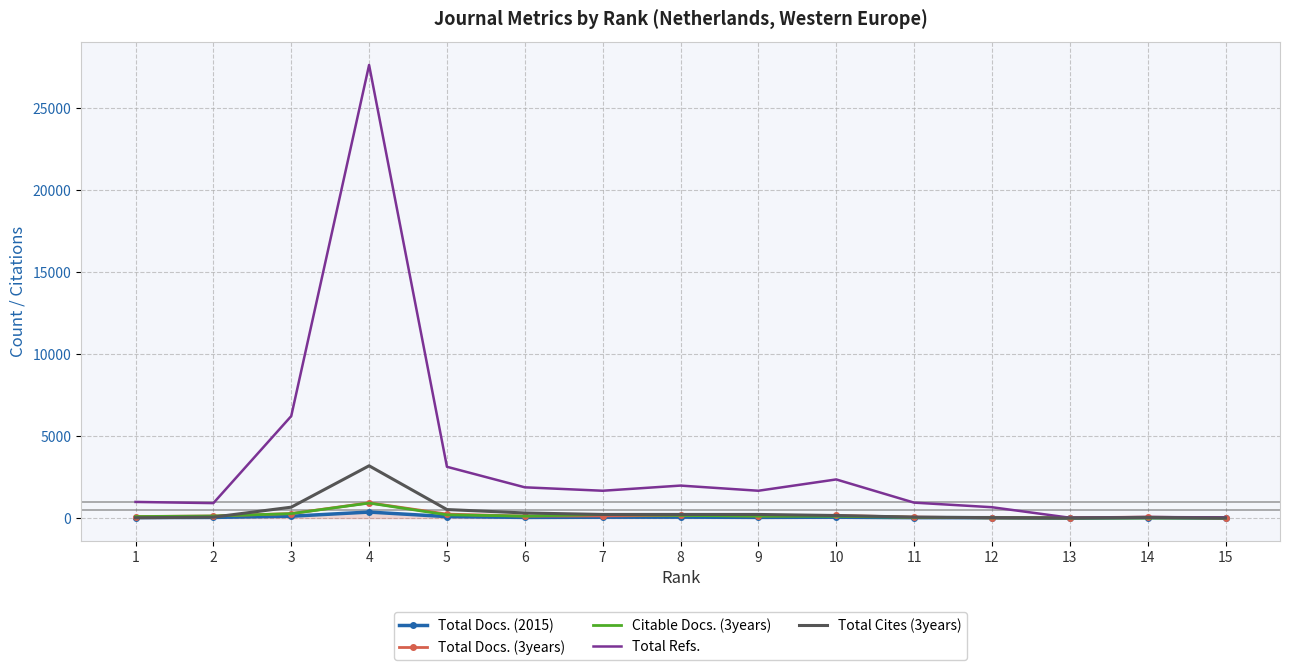

Reading left to right, list all the values displayed in this chart.

Total Docs. (2015): 31	40	112	365	89	40	52	55	42	52	25	22	0	29	3
Total Docs. (3years): 94	126	273	931	241	119	131	165	131	157	59	14	18	60	0
Citable Docs. (3years): 89	124	269	914	198	118	220	161	117	109	42	13	0	0	1
Total Refs.: 984	911	6221	27640	3128	1875	1666	1981	1666	2356	941	661	20	60	41
Total Cites (3years): 18	56	664	3189	519	310	220	221	220	156	56	25	0	33	0